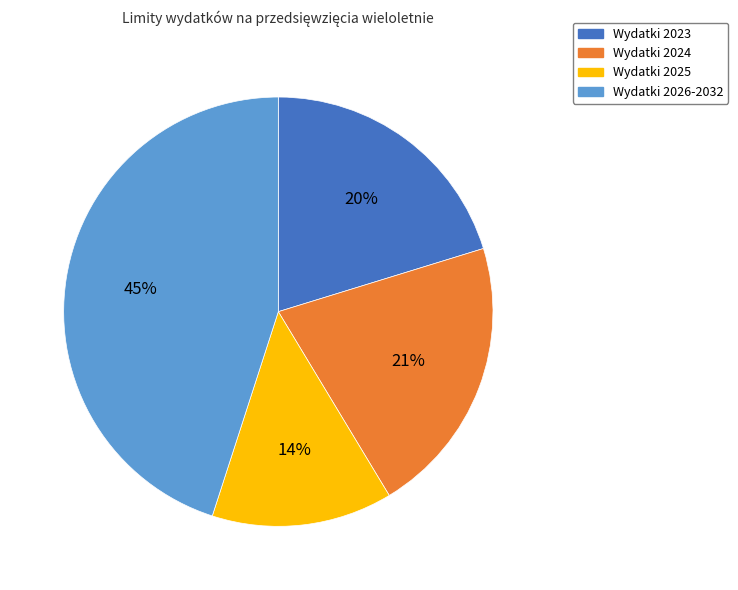

To the nearest percent, what is the average slice percentage?

25%